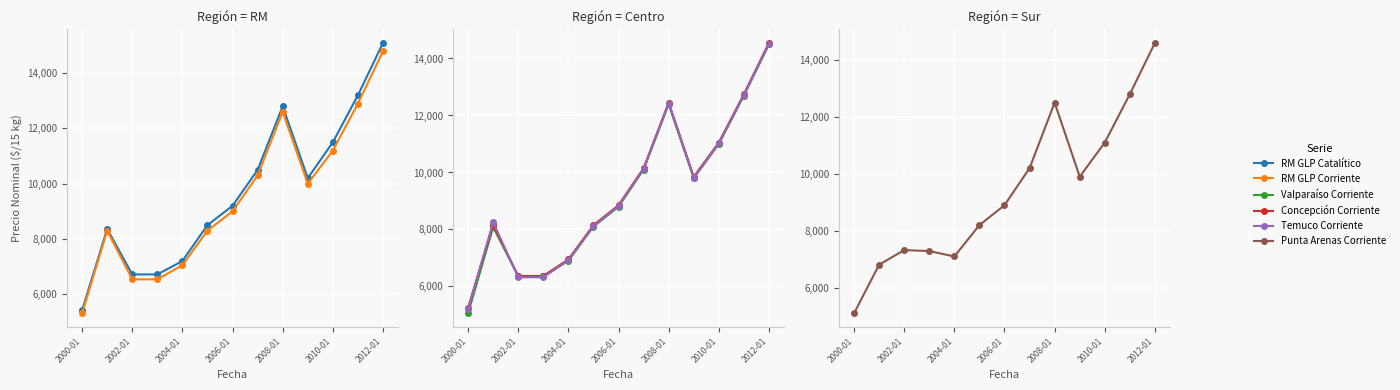

How many lines are shown in the chart?

6